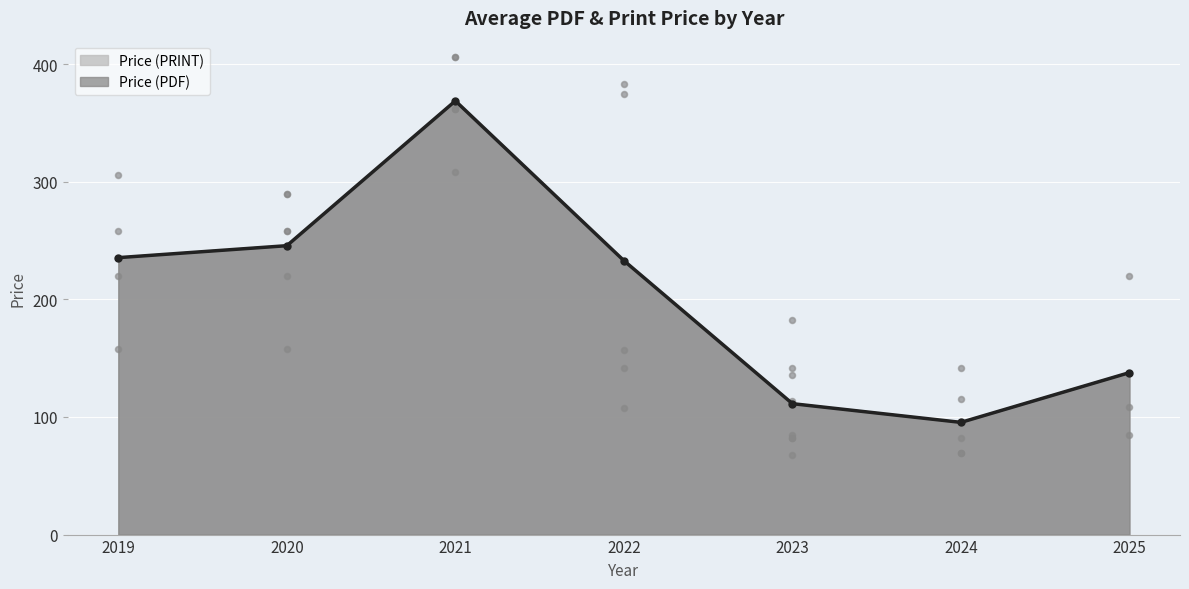

Is the value of Price (PDF) at 2019 greater than the value of Price (PRINT) at 2022?

Yes